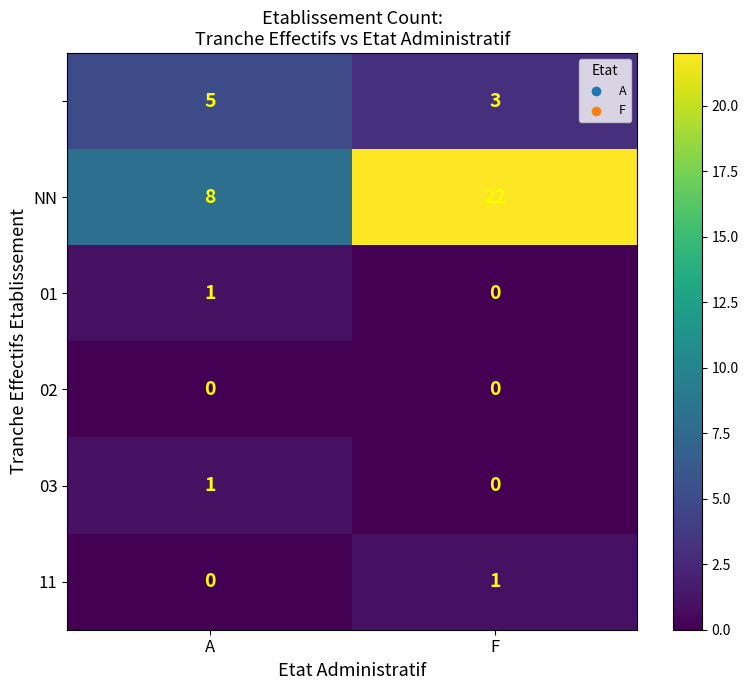

What is the difference between the highest and lowest values at F?

22